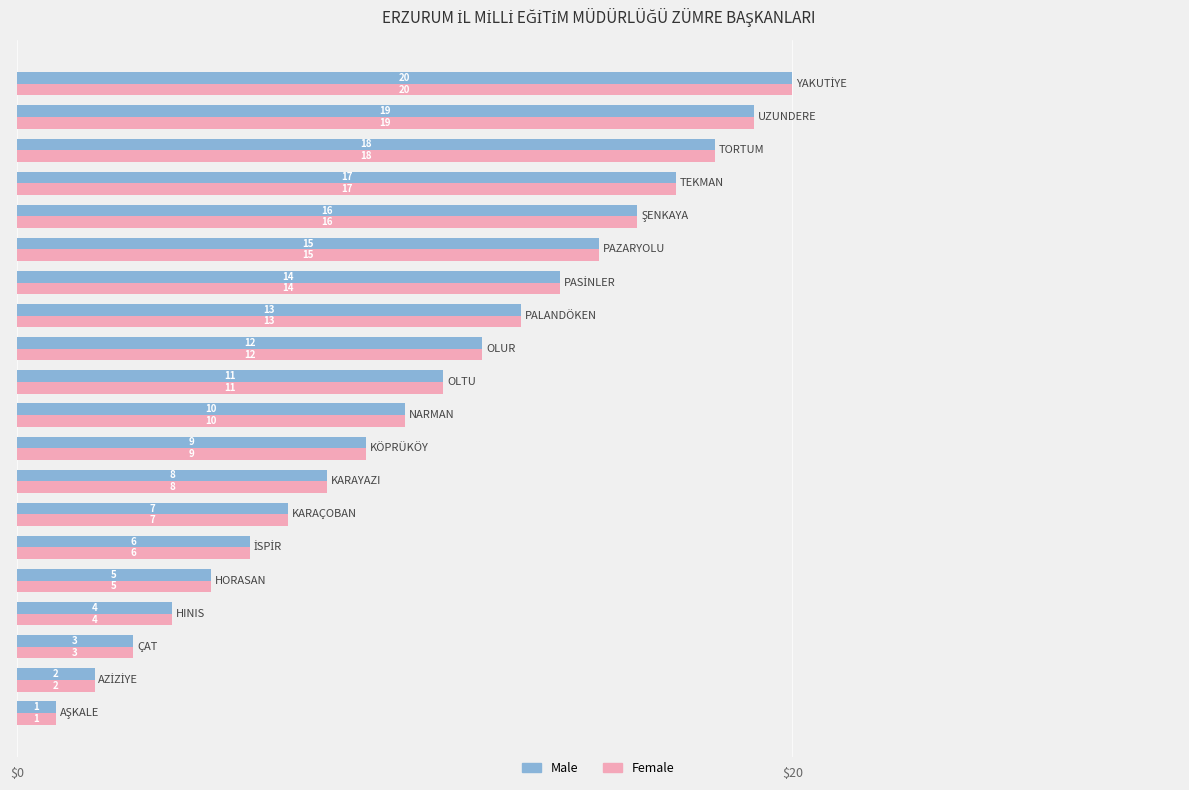

What is the difference between the maximum and minimum values in the Female series?

19